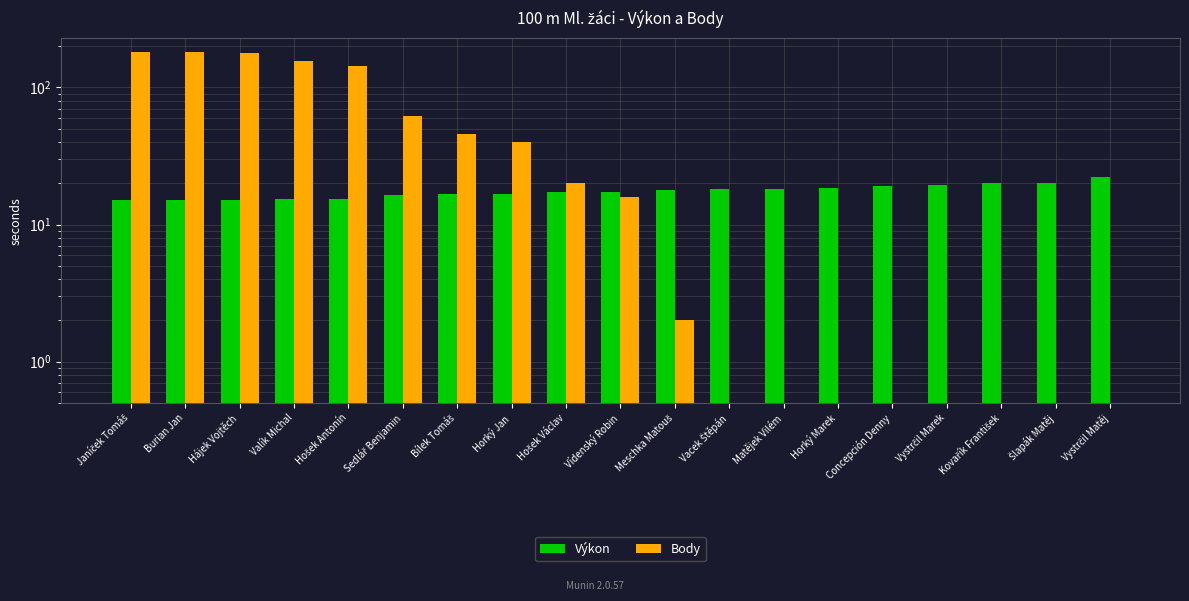

Read the Body value at Burian Jan.

181.0